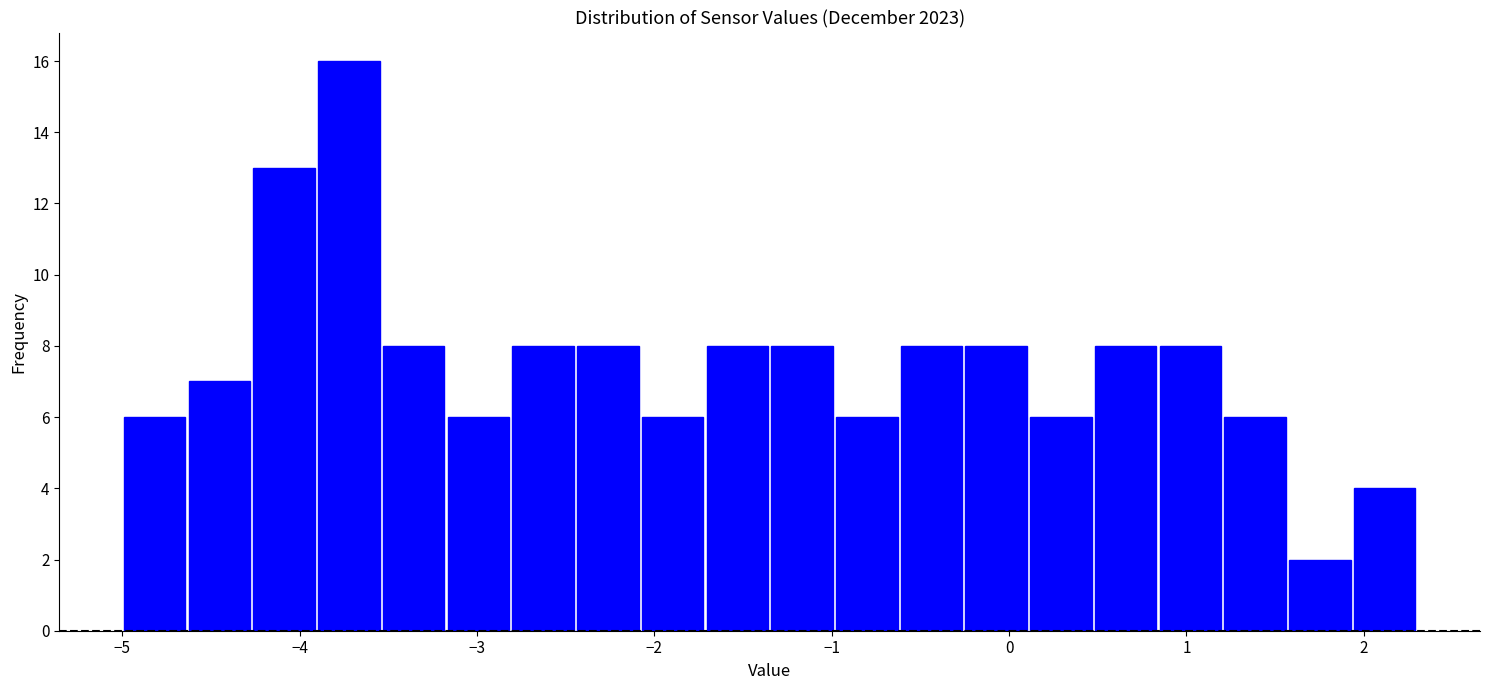

Read against the x-axis, roughly where is the centre of the tallest bar?

-3.7